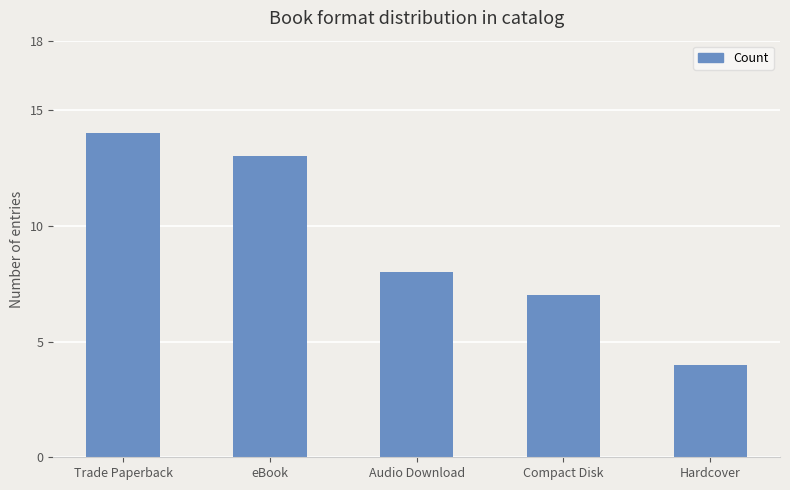

List the labels in order of value, smallest first.

Hardcover, Compact Disk, Audio Download, eBook, Trade Paperback